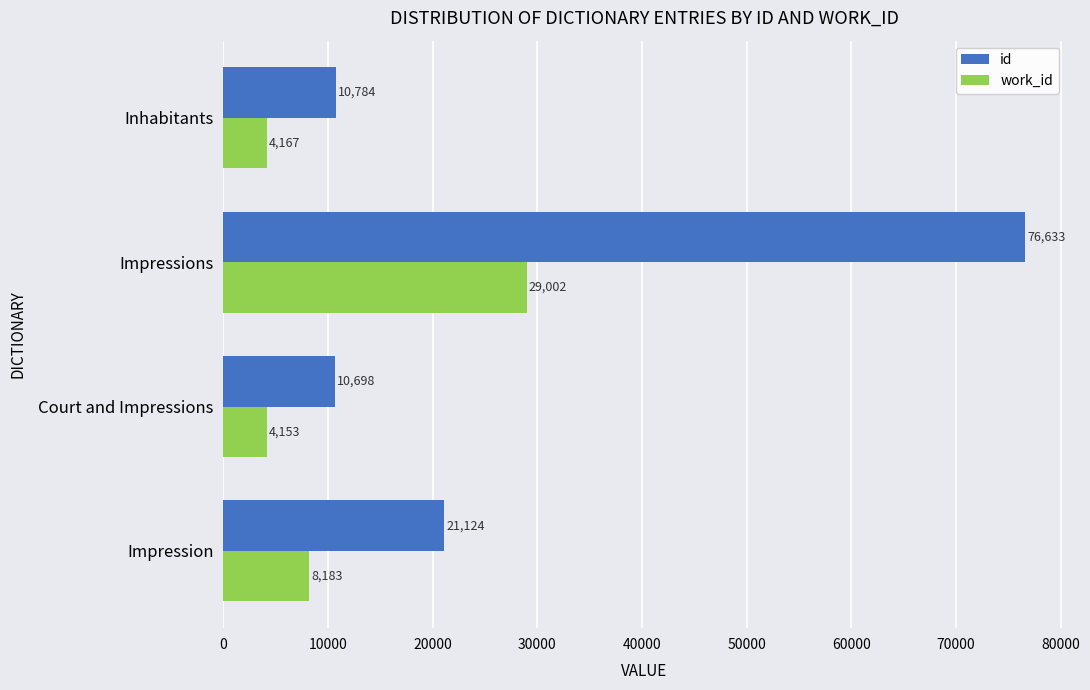

The value of work_id at Impression is 8183. True or false?

True